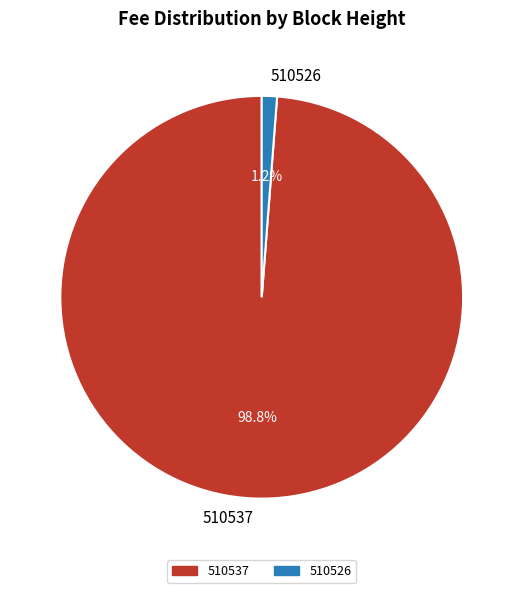

Is there any slice that represents more than half of the pie?

Yes